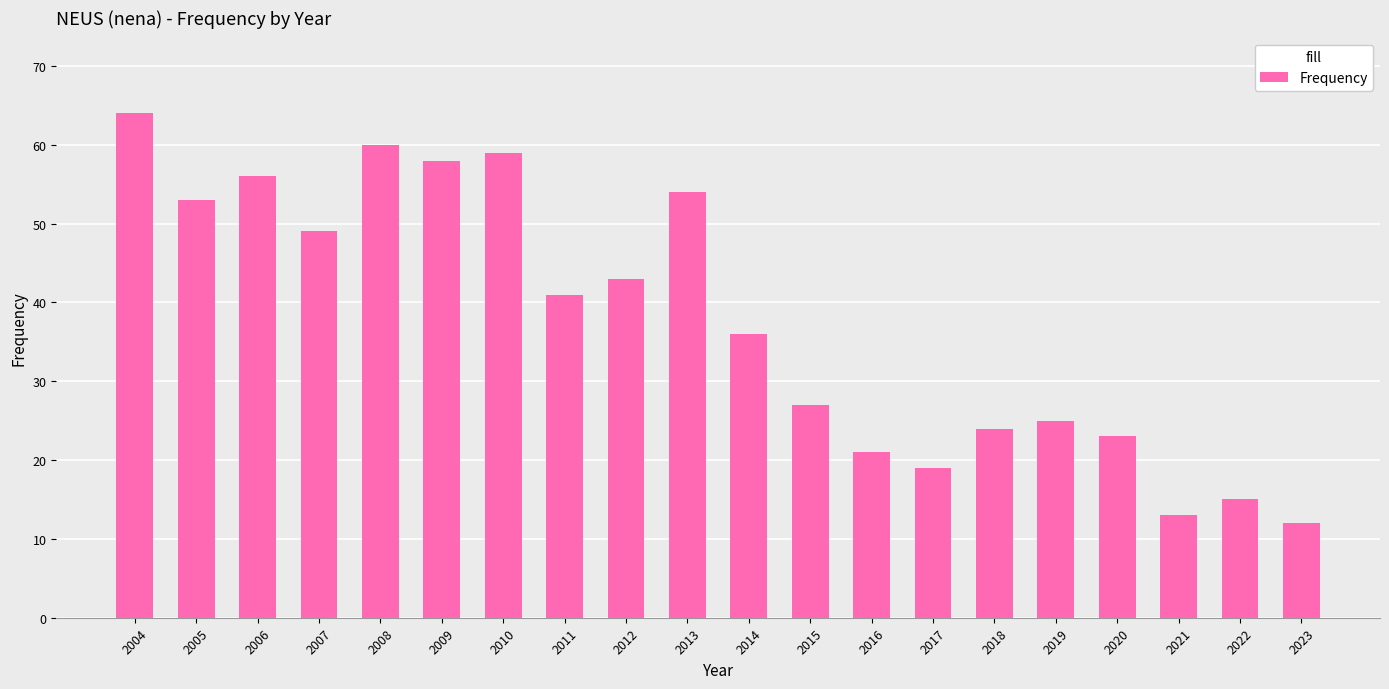

Reading right to left, extract all data points from this chart.

12	15	13	23	25	24	19	21	27	36	54	43	41	59	58	60	49	56	53	64